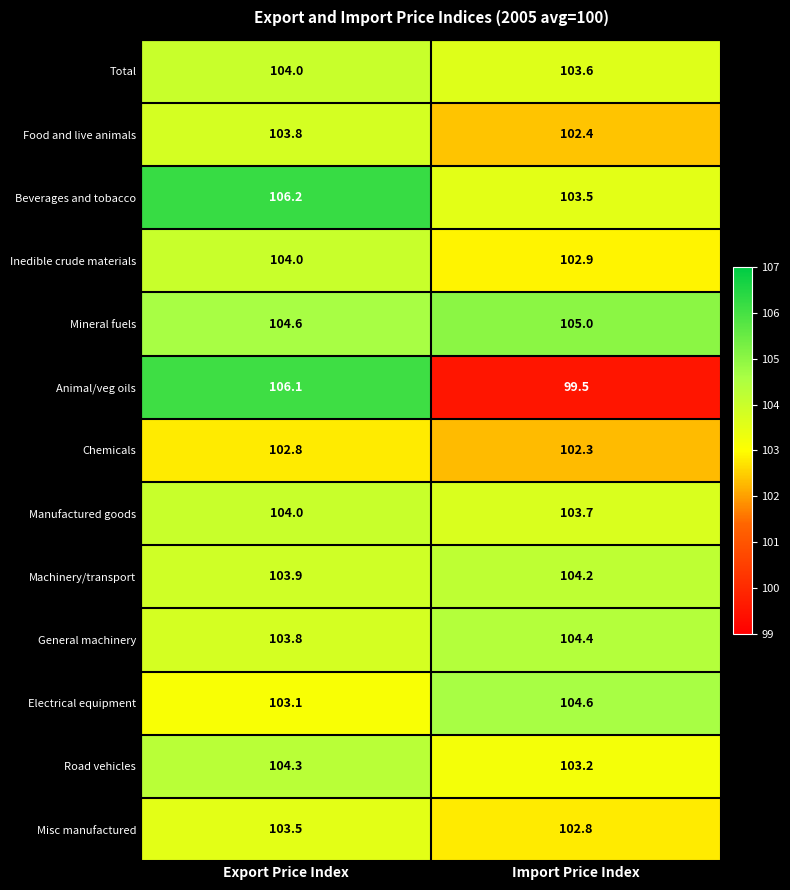

True or false: Mineral fuels has a value of 104.6 at Export Price Index.

True